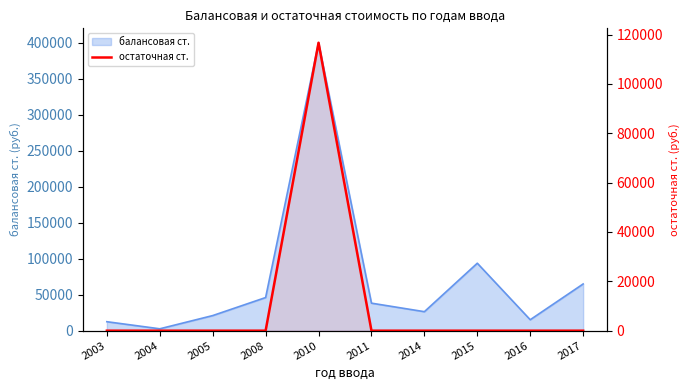

True or false: there are more than 0 points higher than both neighbors.

True